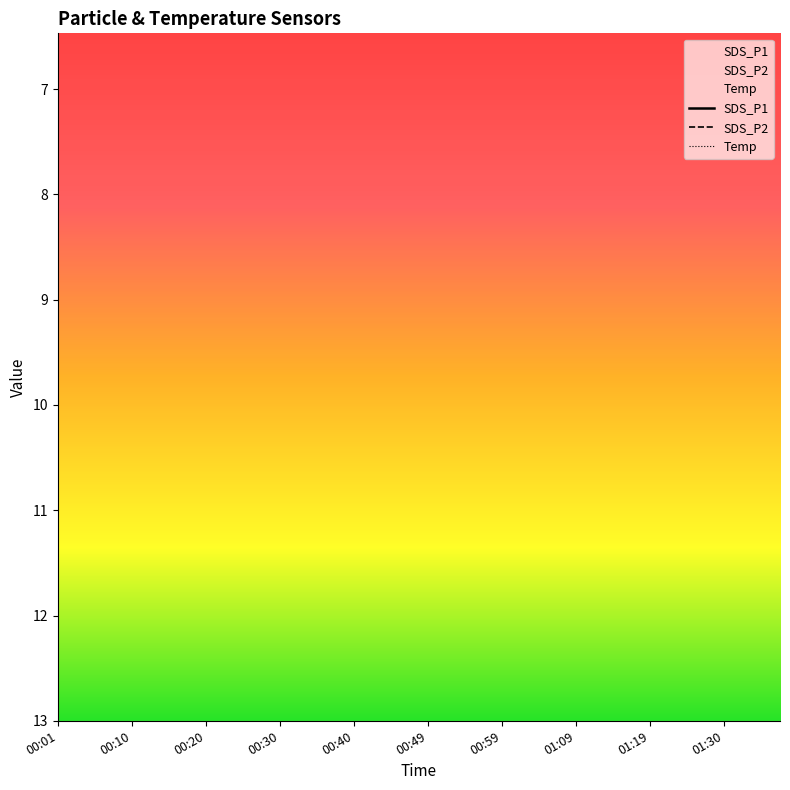

Which series has the widest spread of values?

SDS_P1